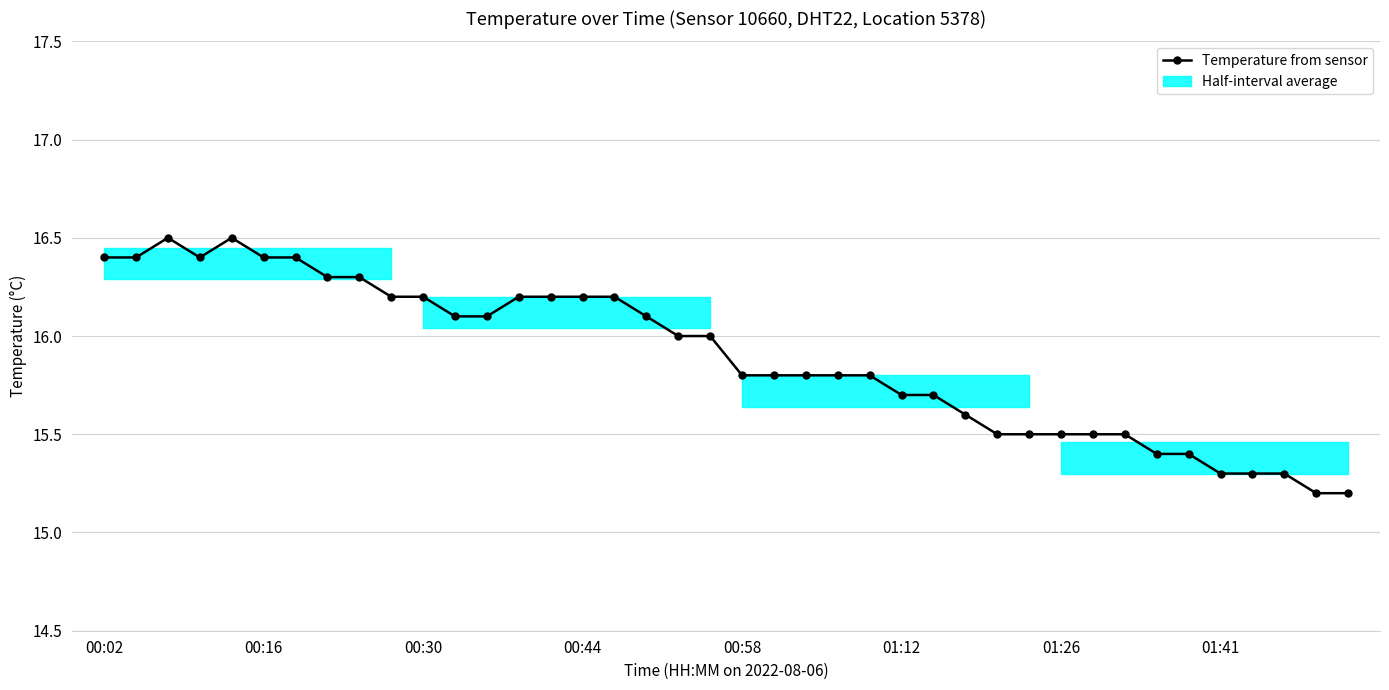

True or false: there are more than 1 points higher than both neighbors.

True